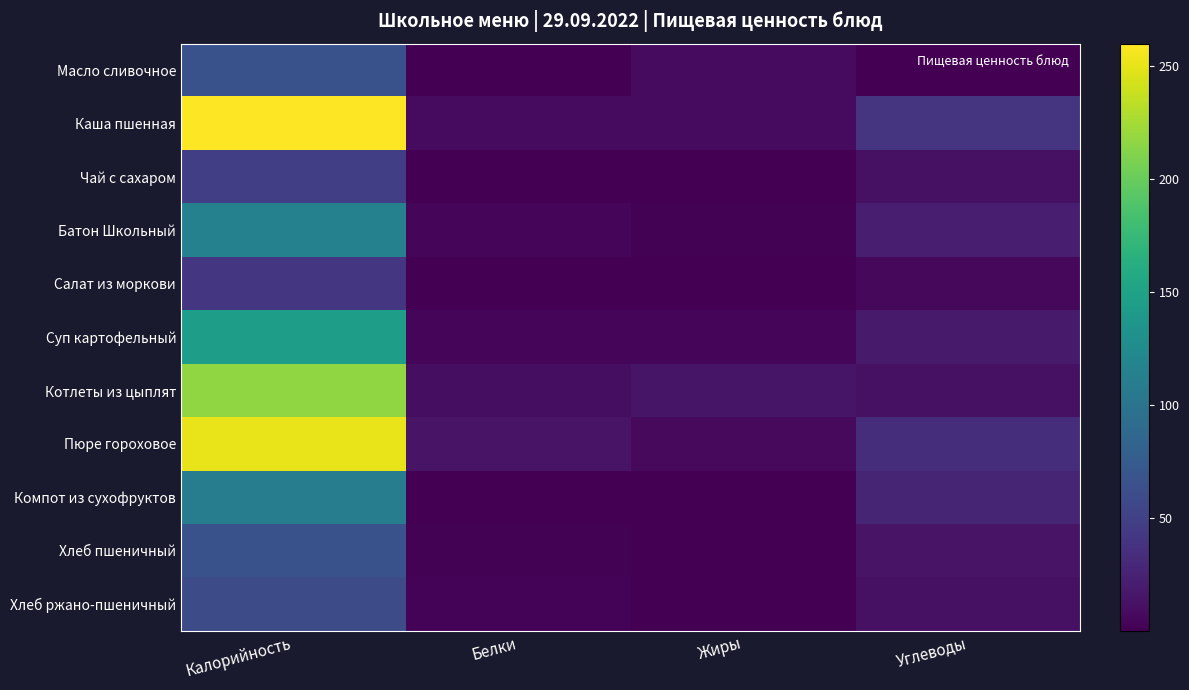

What is the total value across all series at Калорийность?

1377.3